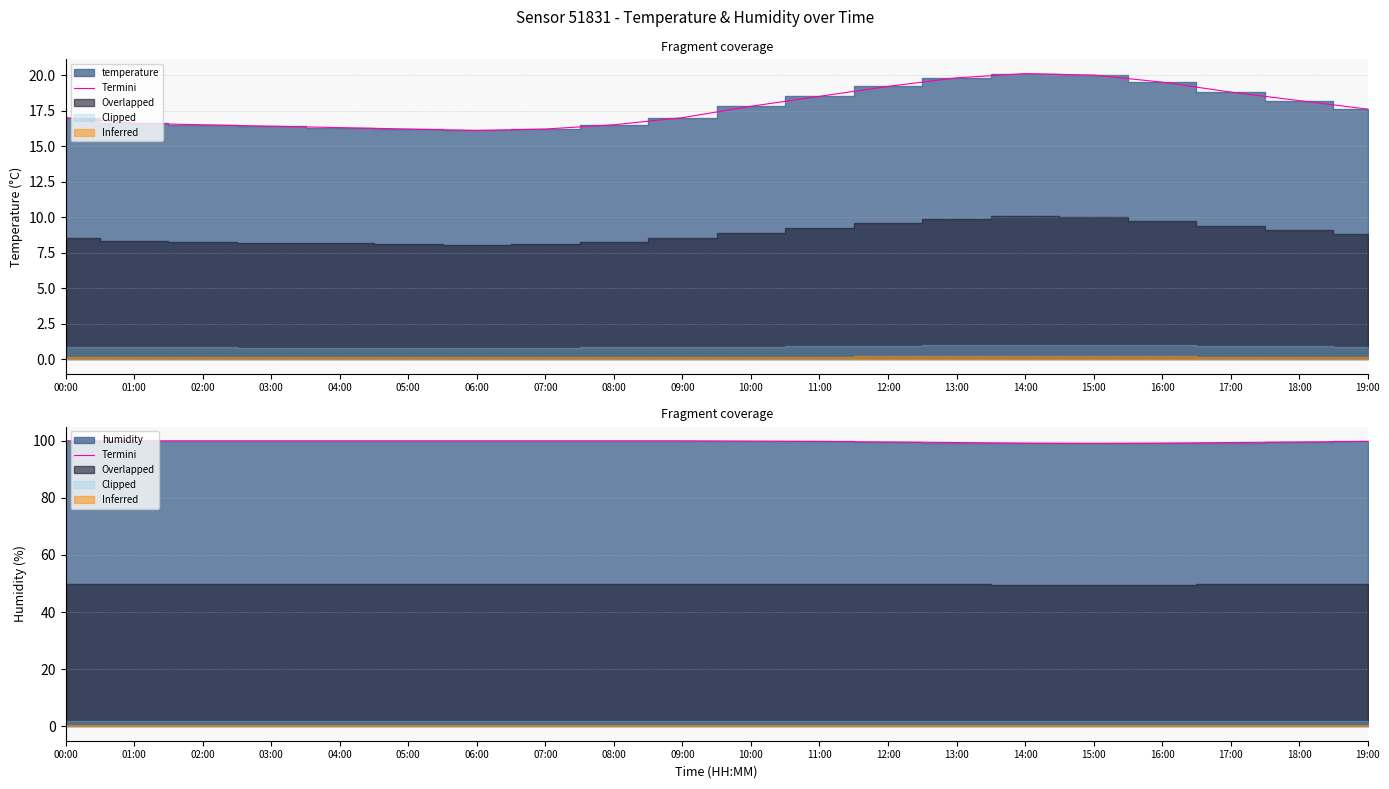

What is the label of the 12th point from the right?

08:00